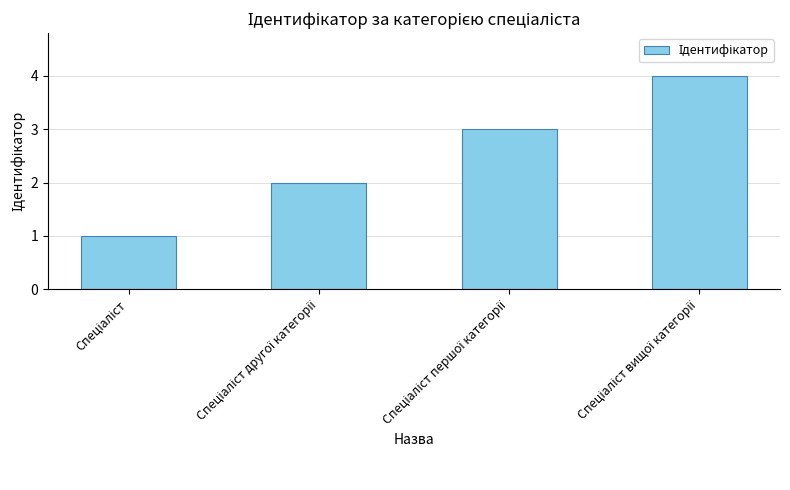

Reading left to right, list all the values displayed in this chart.

1	2	3	4